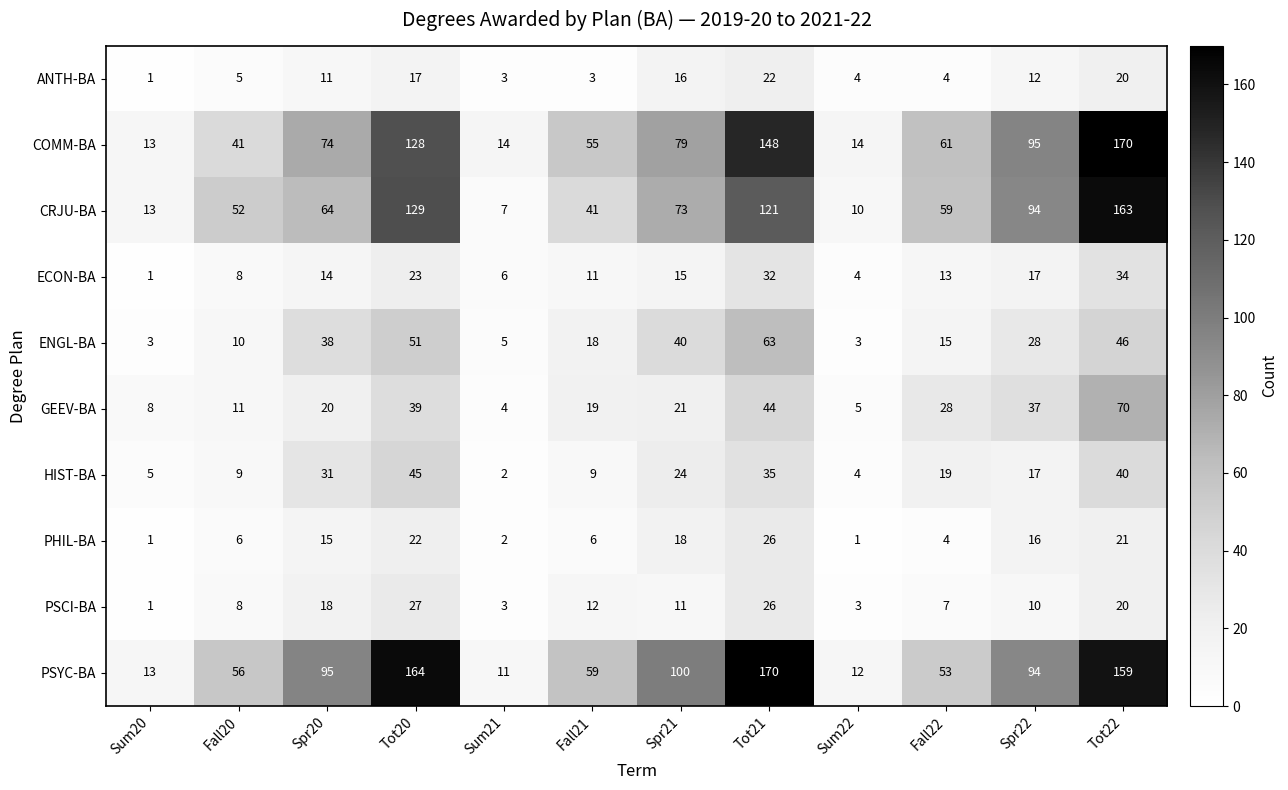

What is the difference between the HIST-BA values at Sum22 and Fall20?

5